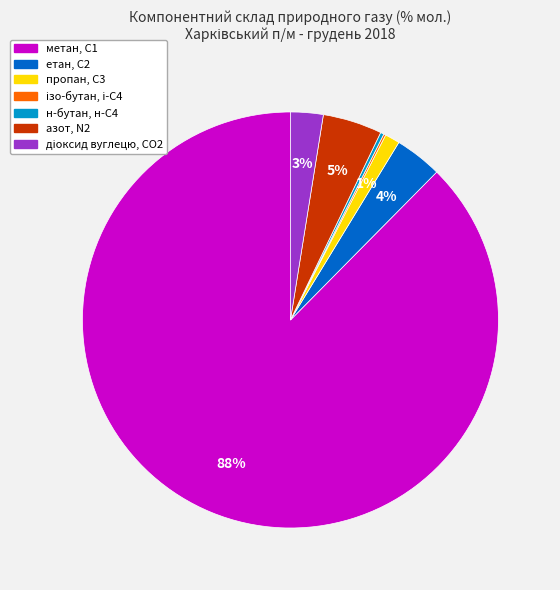

Does any single category account for the majority?

Yes